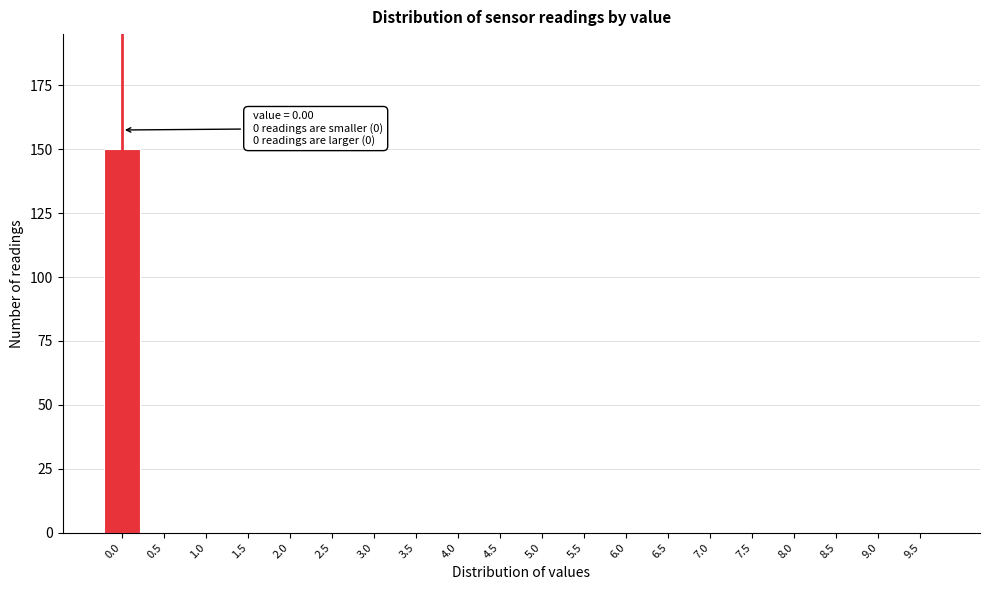

Reading right to left, extract all data points from this chart.

9.5=0	9.0=0	8.5=0	8.0=0	7.5=0	7.0=0	6.5=0	6.0=0	5.5=0	5.0=0	4.5=0	4.0=0	3.5=0	3.0=0	2.5=0	2.0=0	1.5=0	1.0=0	0.5=0	0.0=150